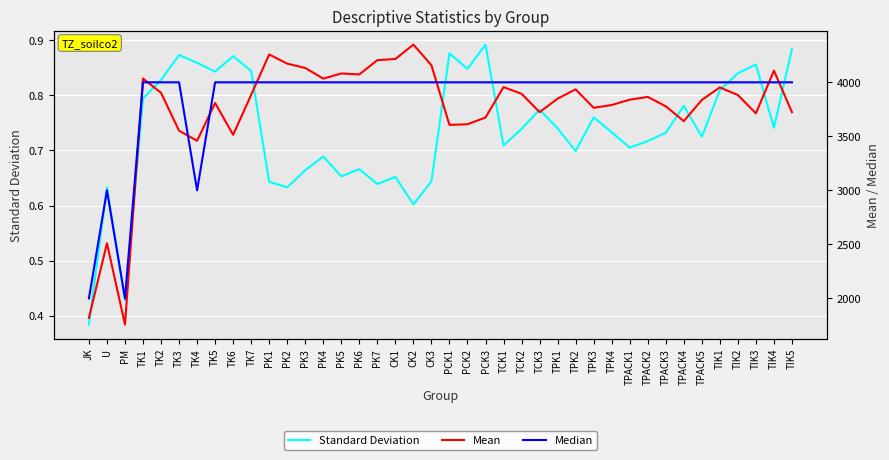

Reading left to right, what are all the values shown in this chart?

Standard Deviation: 0.4	0.6	0.4	0.8	0.8	0.9	0.9	0.8	0.9	0.8	0.6	0.6	0.7	0.7	0.7	0.7	0.6	0.7	0.6	0.6	0.9	0.8	0.9	0.7	0.7	0.8	0.7	0.7	0.8	0.7	0.7	0.7	0.7	0.8	0.7	0.8	0.8	0.9	0.7	0.9
Mean: 1820.0	2510.0	1758.0	4035.0	3903.0	3552.0	3459.0	3809.0	3514.0	3884.0	4258.0	4173.0	4133.0	4034.0	4082.0	4073.0	4205.0	4216.0	4349.0	4158.0	3606.0	3612.0	3674.0	3956.0	3894.0	3724.0	3849.0	3935.0	3764.0	3790.0	3839.0	3865.0	3778.0	3641.0	3837.0	3953.0	3882.0	3713.0	4108.0	3724.0
Median: 2000.0	3000.0	2000.0	4000.0	4000.0	4000.0	3000.0	4000.0	4000.0	4000.0	4000.0	4000.0	4000.0	4000.0	4000.0	4000.0	4000.0	4000.0	4000.0	4000.0	4000.0	4000.0	4000.0	4000.0	4000.0	4000.0	4000.0	4000.0	4000.0	4000.0	4000.0	4000.0	4000.0	4000.0	4000.0	4000.0	4000.0	4000.0	4000.0	4000.0